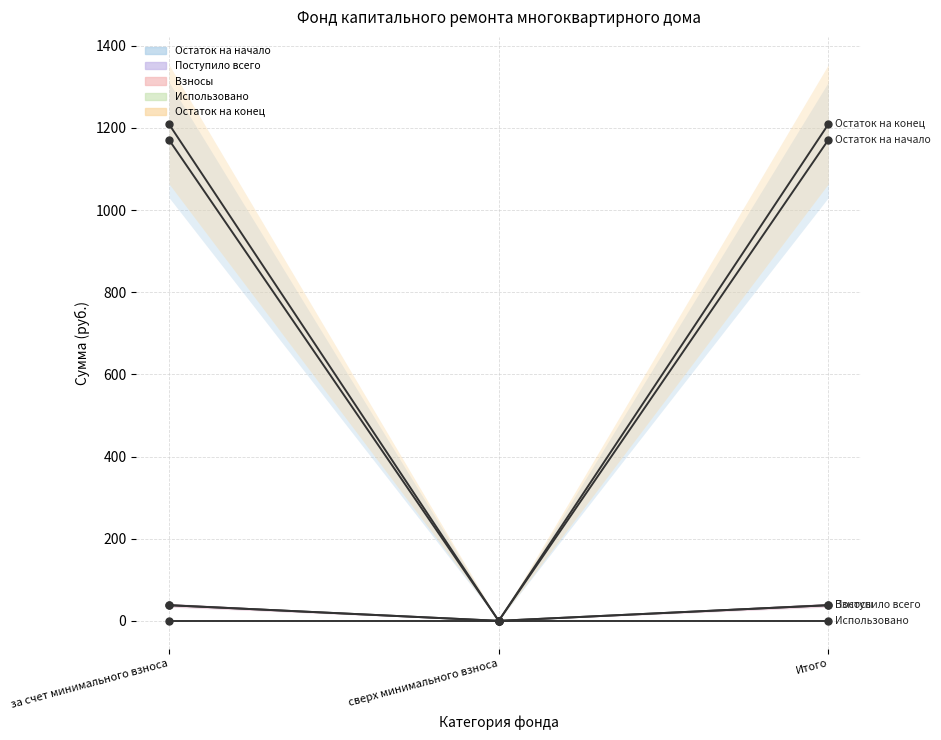

Reading left to right, transcribe all the data shown in this chart.

Остаток на начало: 1170.6	0.0	1170.6
Поступило всего: 38.1	0.0	38.1
Взносы: 38.1	0.0	38.1
Использовано: 0.0	0.0	0.0
Остаток на конец: 1208.7	0.0	1208.7